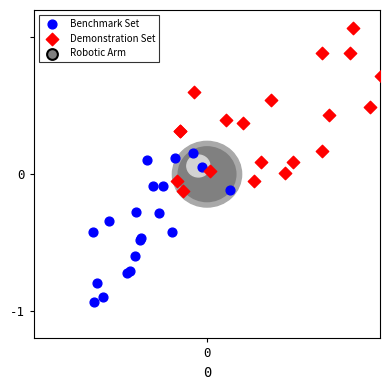

Which series contains the lowest Y value?

Benchmark Set